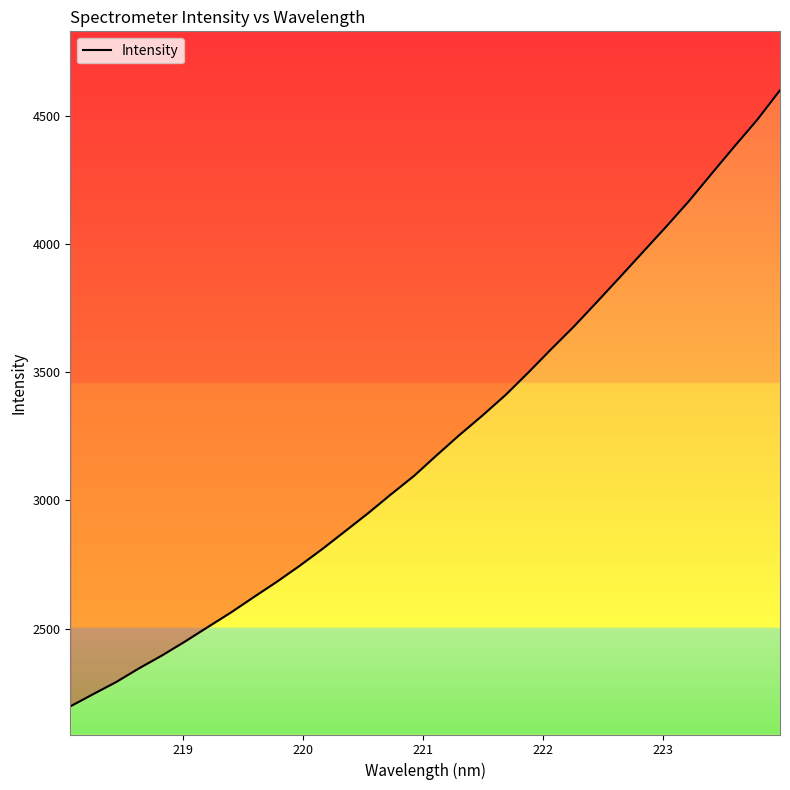

What is the maximum value shown in the chart?

4601.9